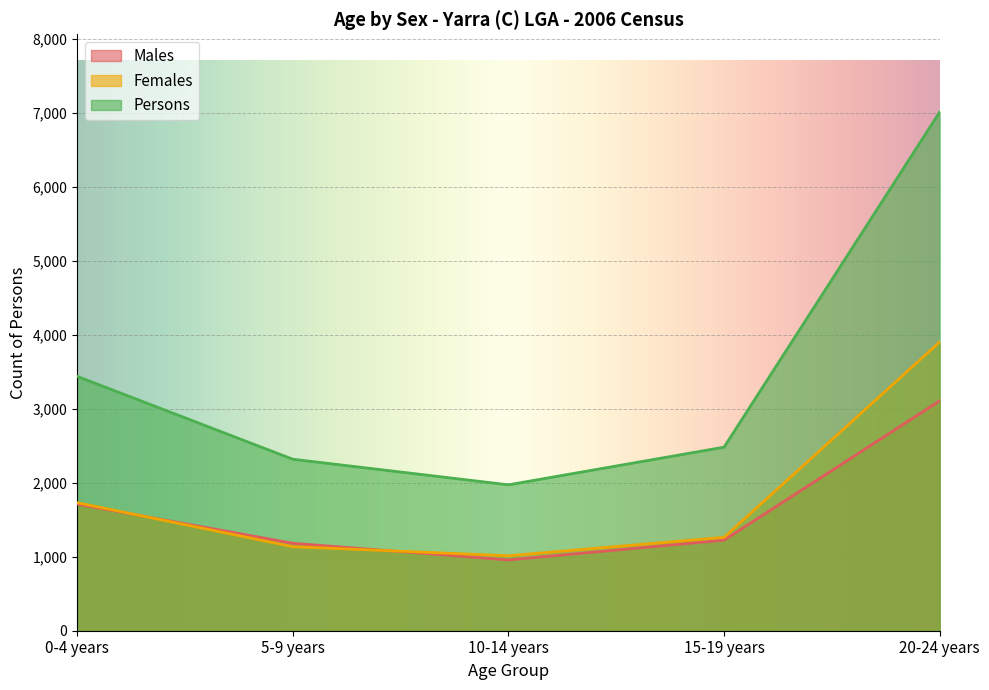

Which series changed the most between 0-4 years and 20-24 years?

Persons